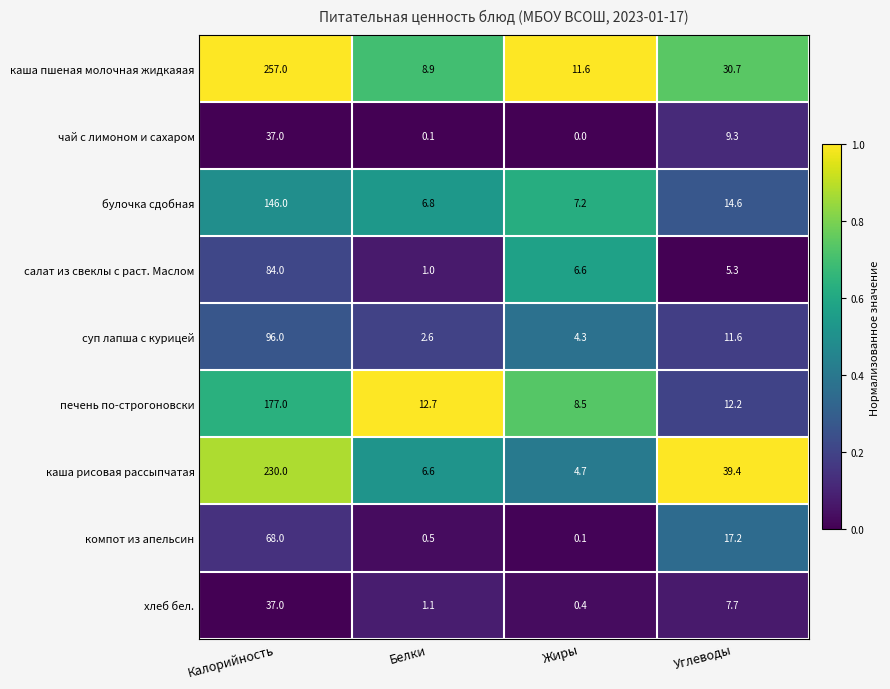

The каша рисовая рассыпчатая series shows 4.3 at Белки. True or false?

False